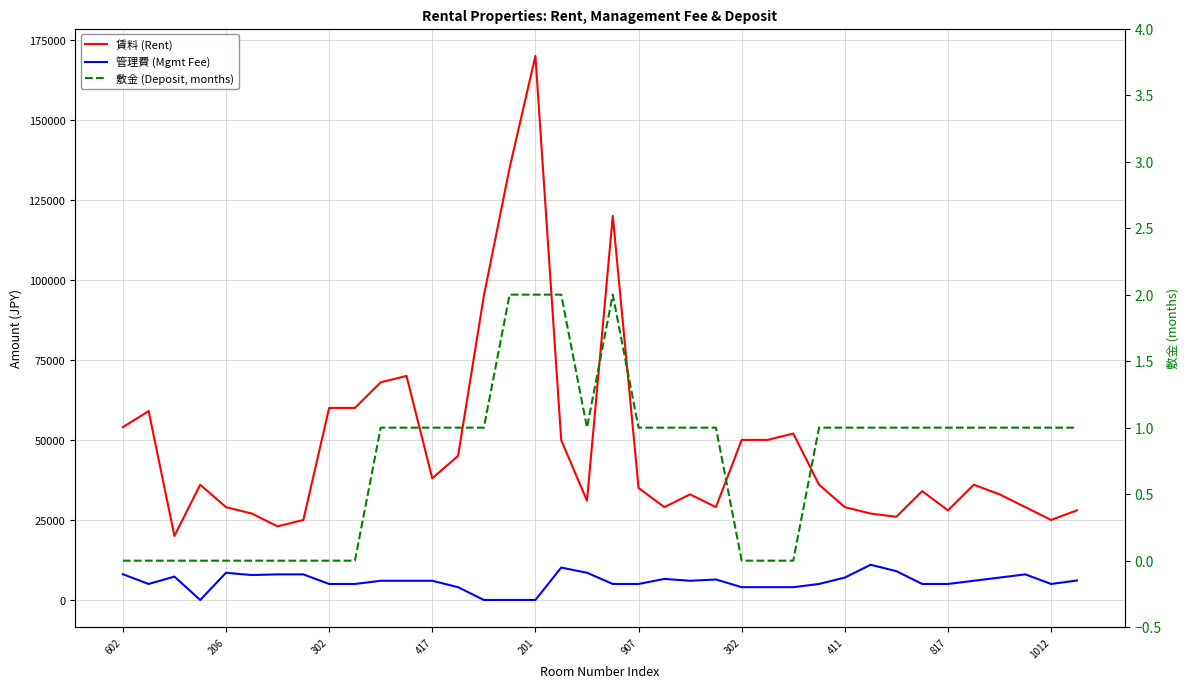

True or false: 管理費 (Mgmt Fee) has more than 1 points higher than both neighbors.

True